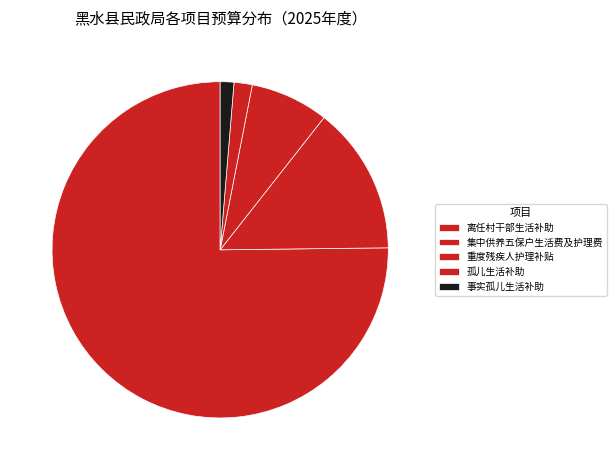

What is the ratio of the value at 离任村干部生活补助 to the value at 集中供养五保户生活费及护理费?

5.3